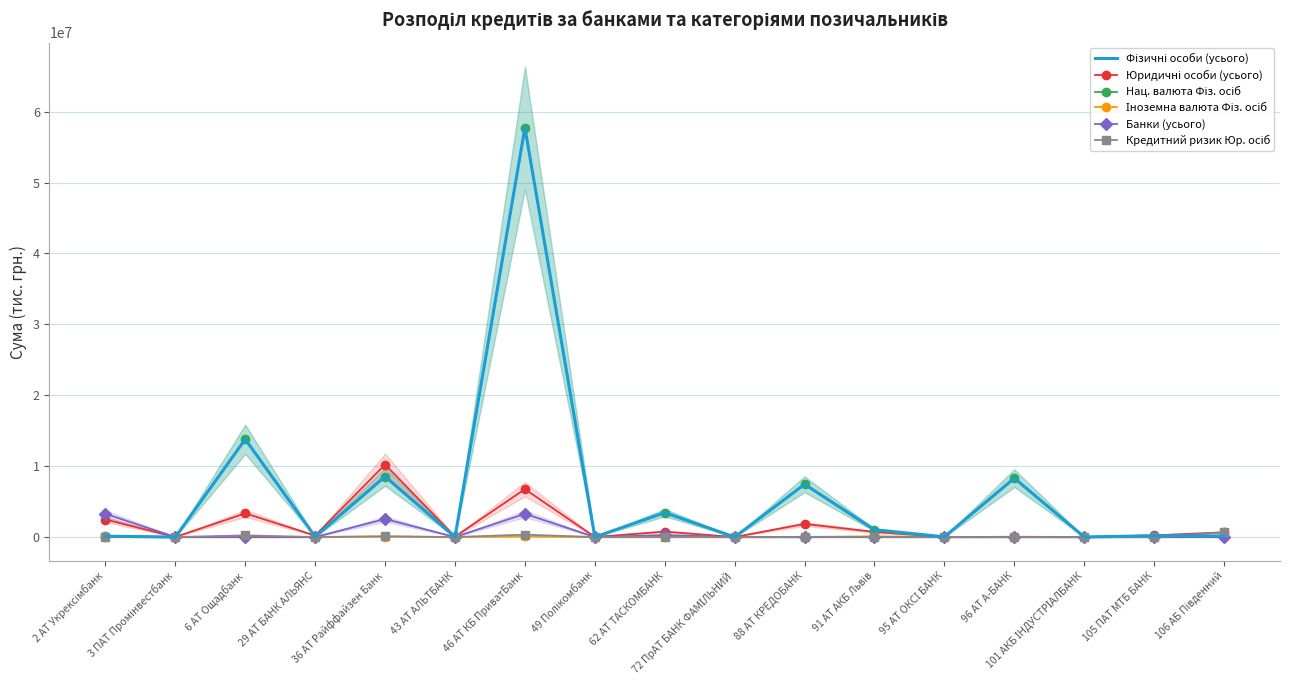

What position from the right is 2 АТ Укрексімбанк?

17